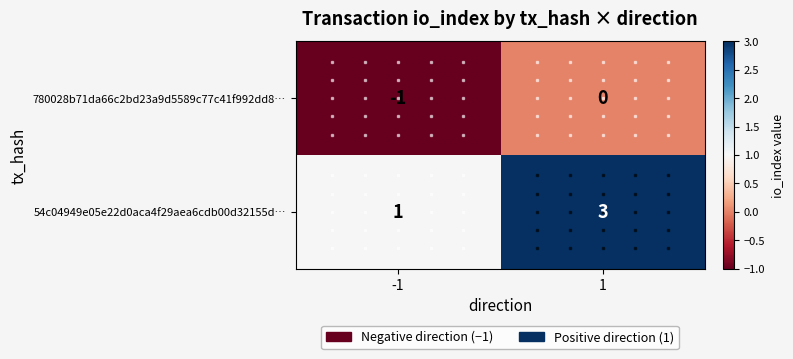

Is it true that 780028b71da66c2bd23a9d5589c77c41f992dd8… equals 0 at 1?

True